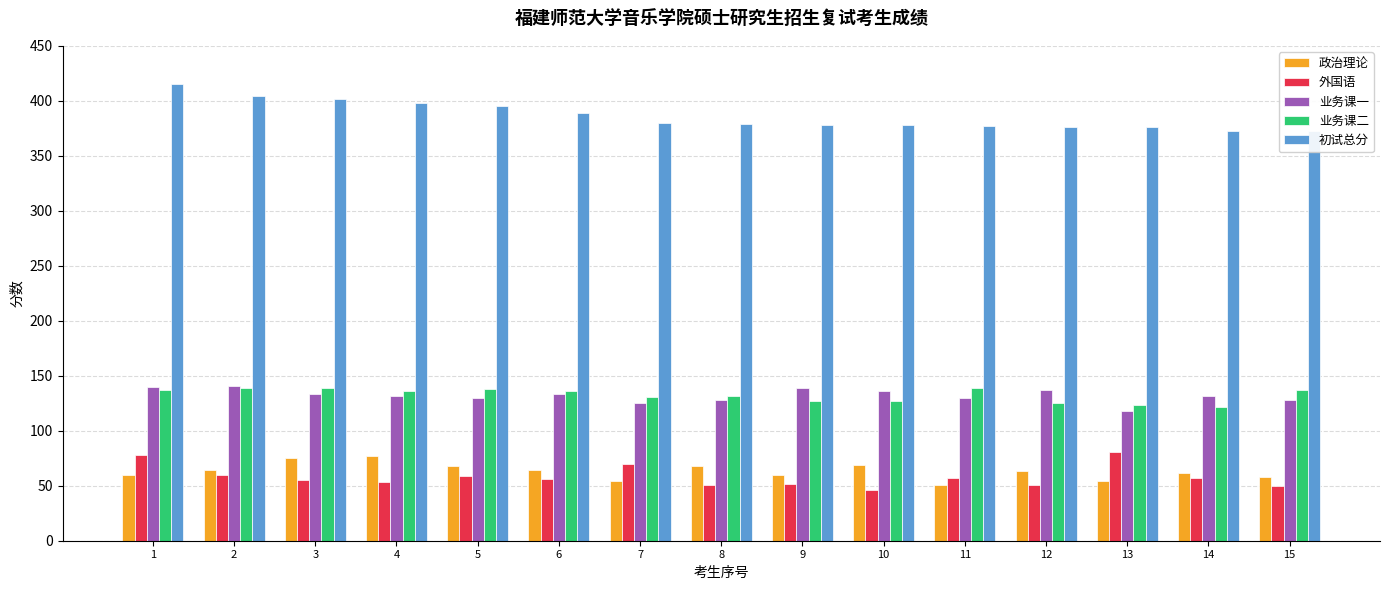

What is the minimum value shown in the chart?

46